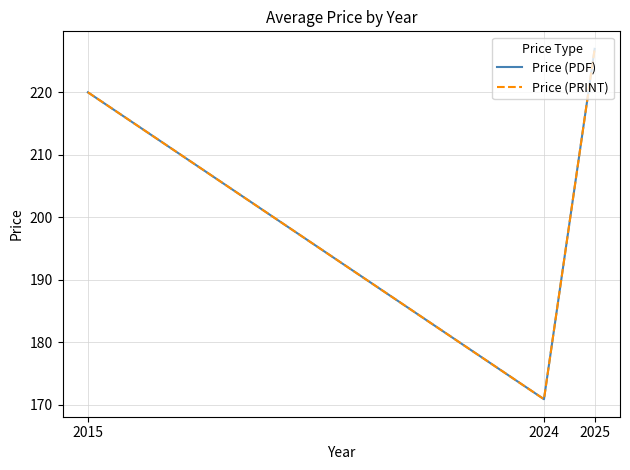

Is this an area chart (filled region under the line)?

No